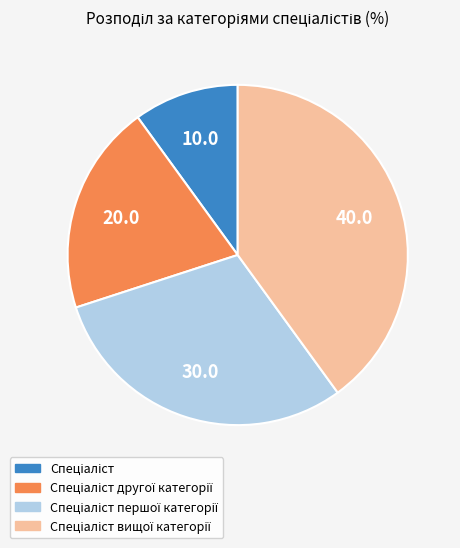

Does any single category account for the majority?

No